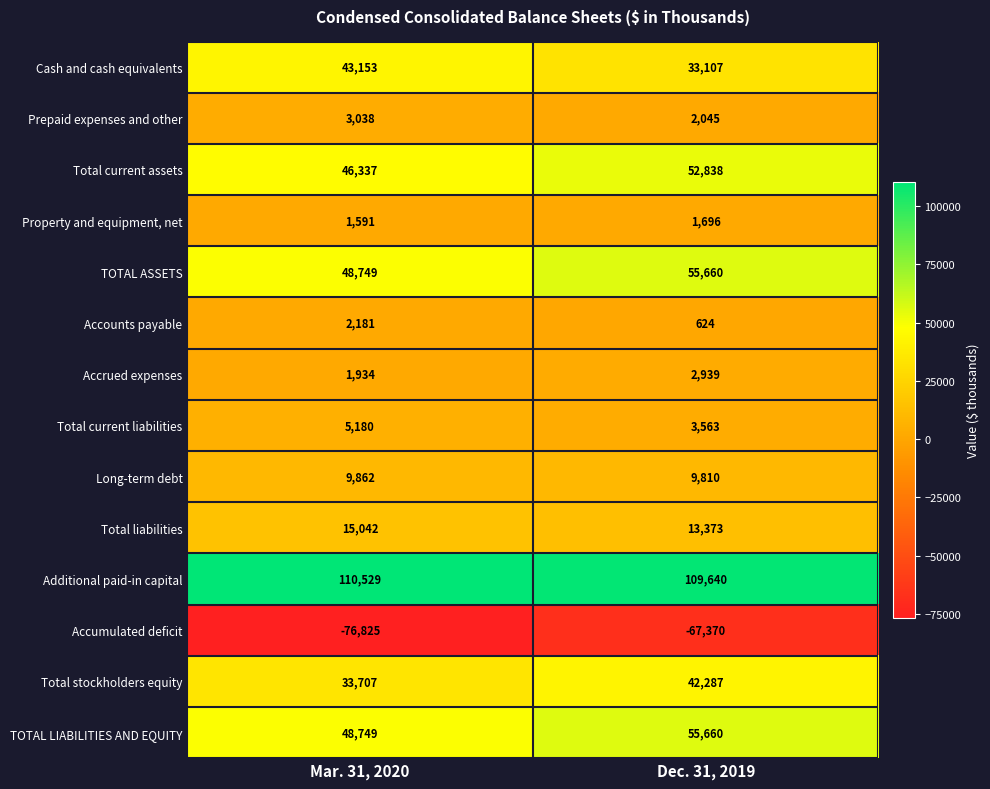

The TOTAL ASSETS series shows 91791 at Dec. 31, 2019. True or false?

False